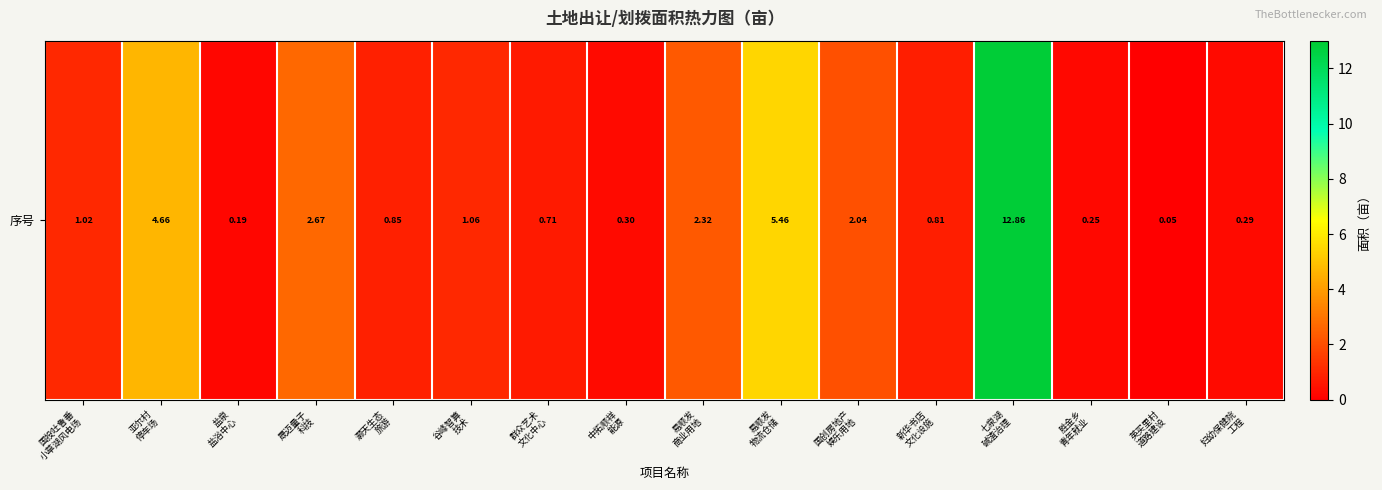

What is the average value?

2.2